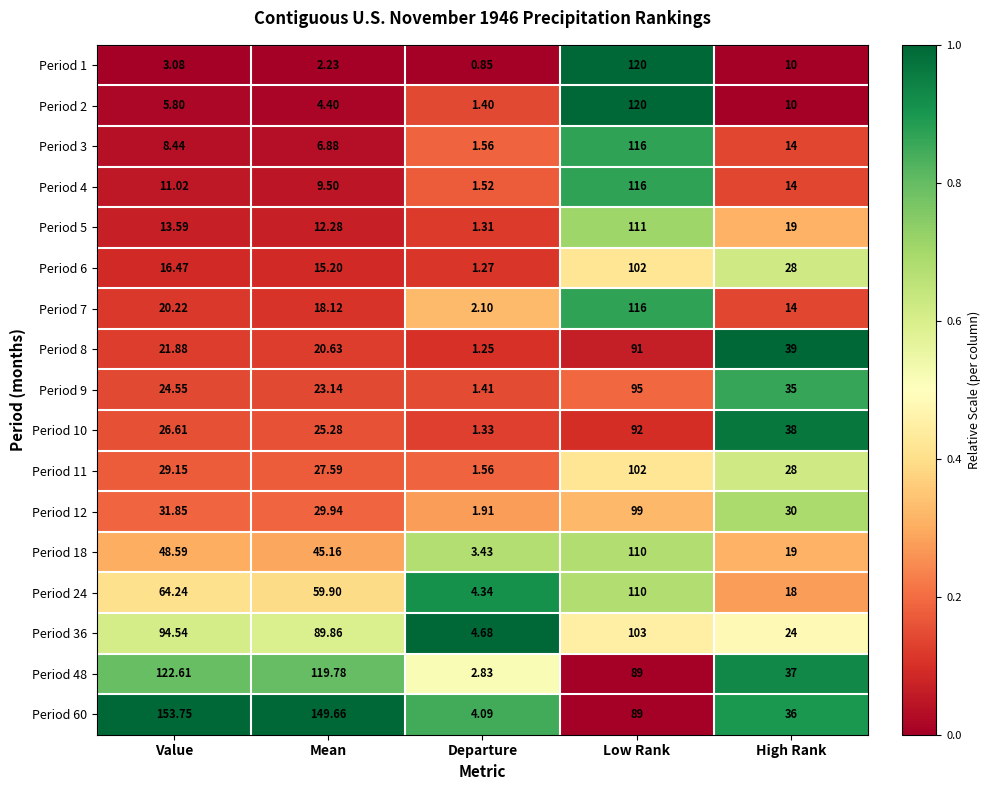

Which category has the lowest value across all series?

Departure